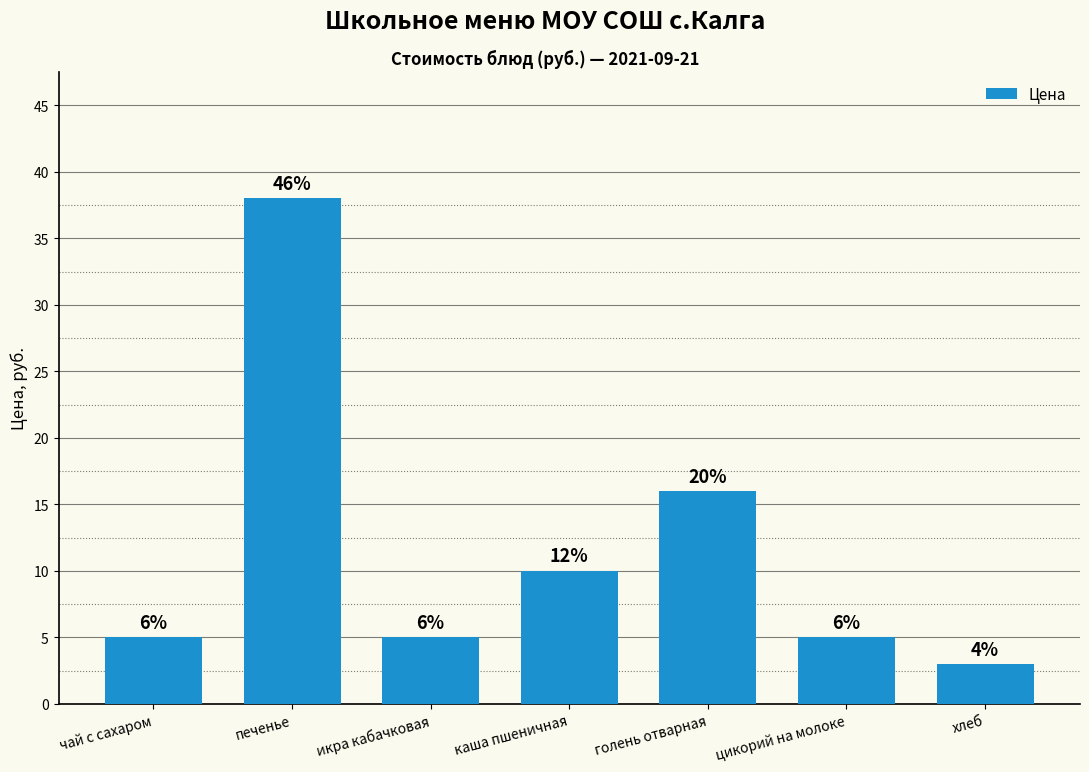

How many bars are there in total?

7